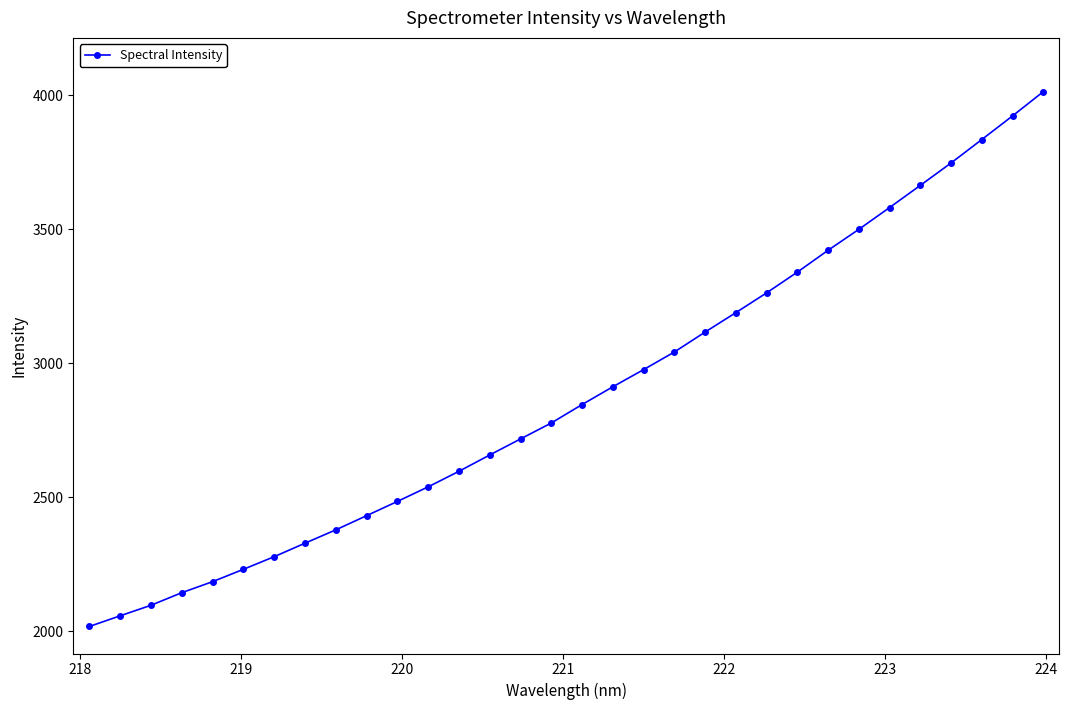

What is the smallest value displayed?

2018.2